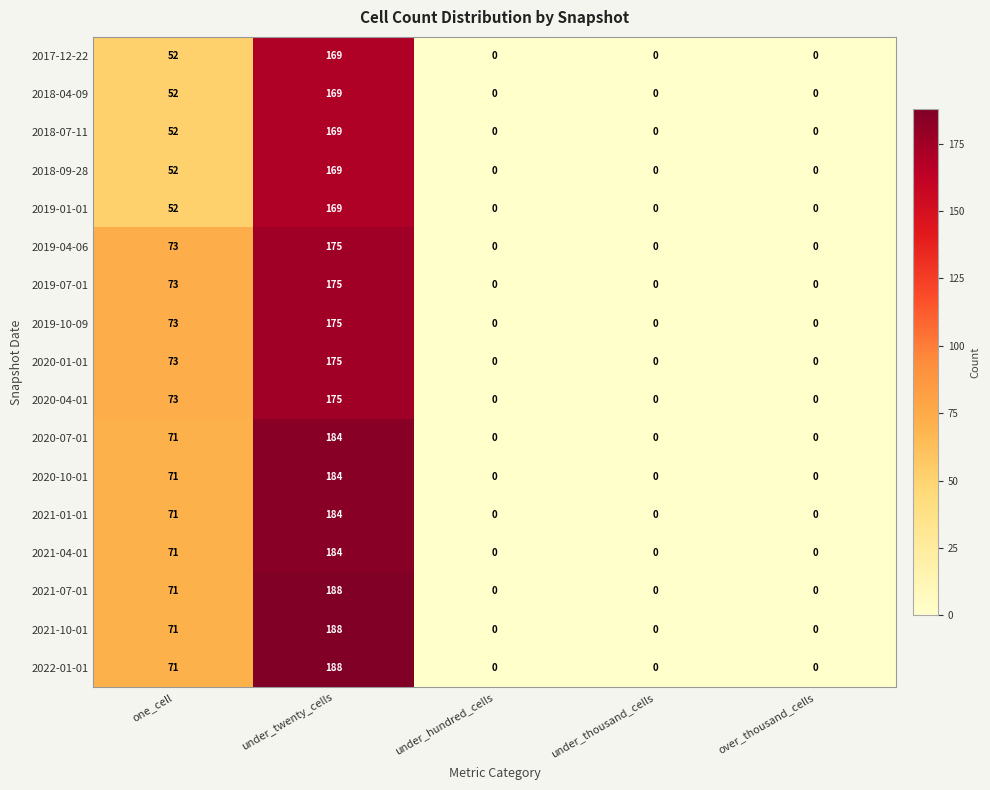

At which category is the sum across all series the highest?

under_twenty_cells